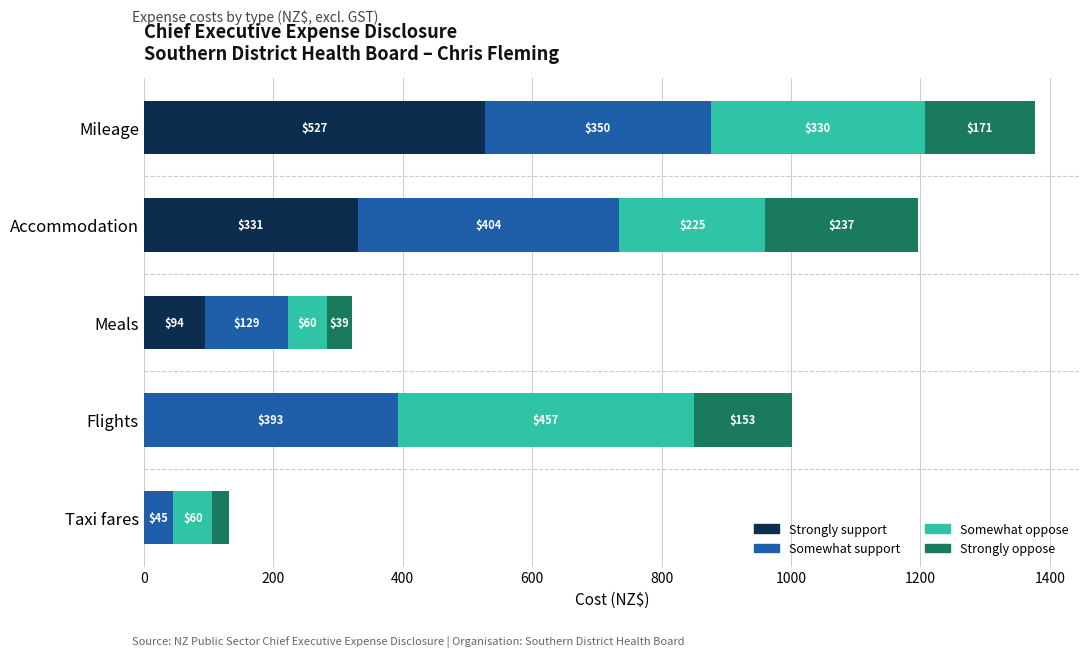

At which category is the sum across all series the highest?

Mileage